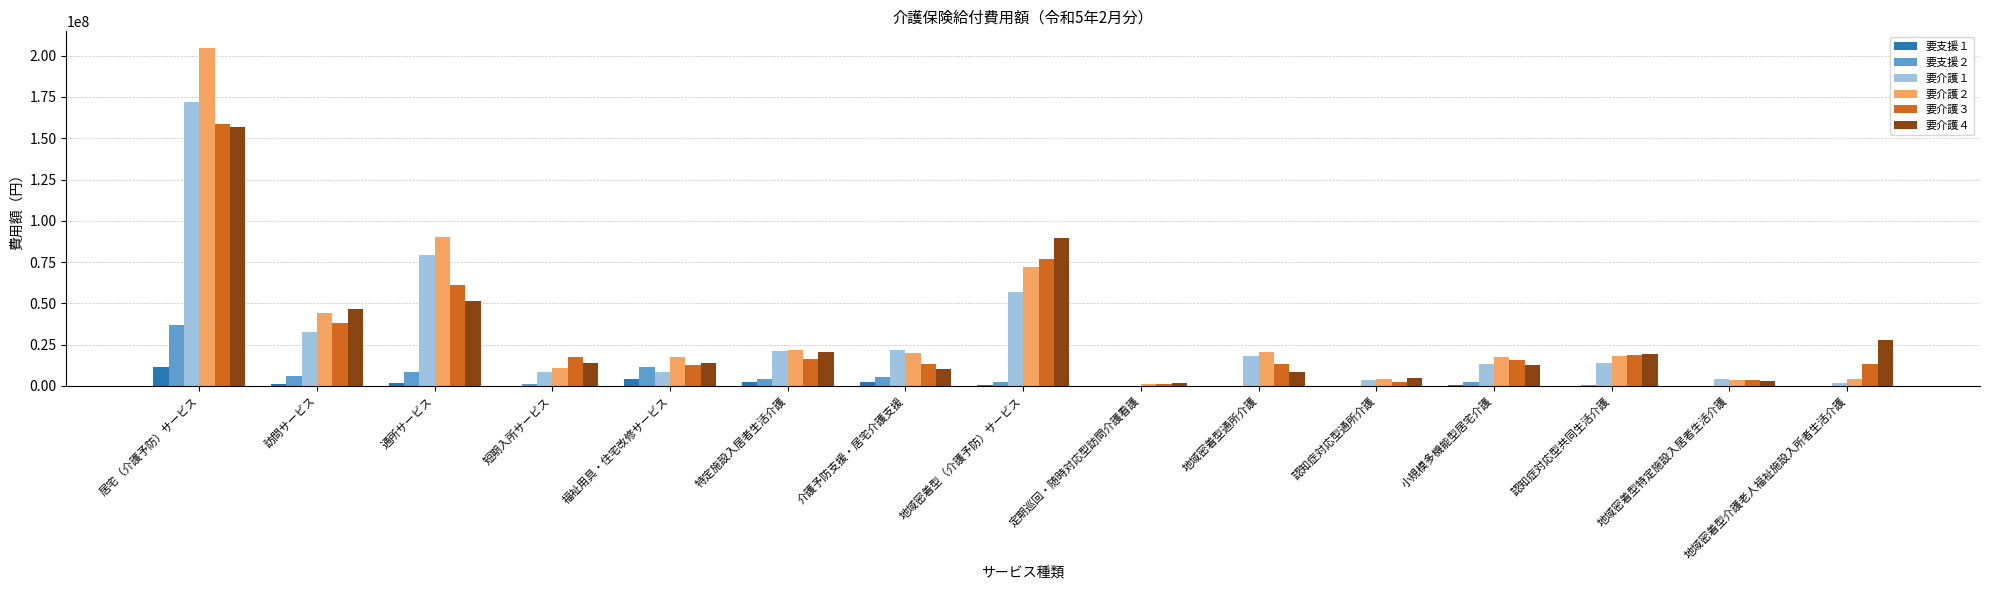

What is the greatest value displayed?

204549917